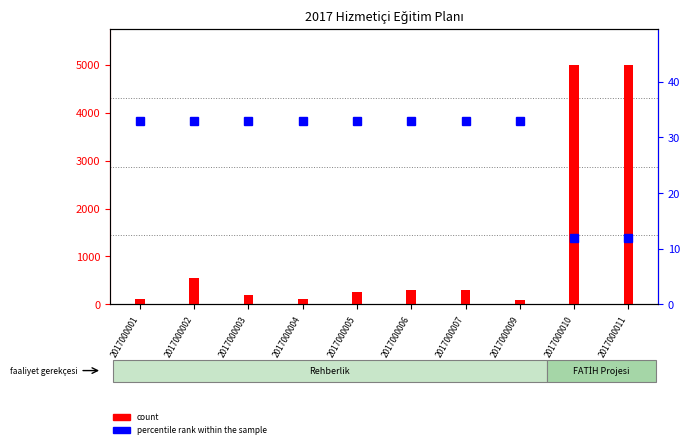

Where does the count series first go above 300?

2017000002